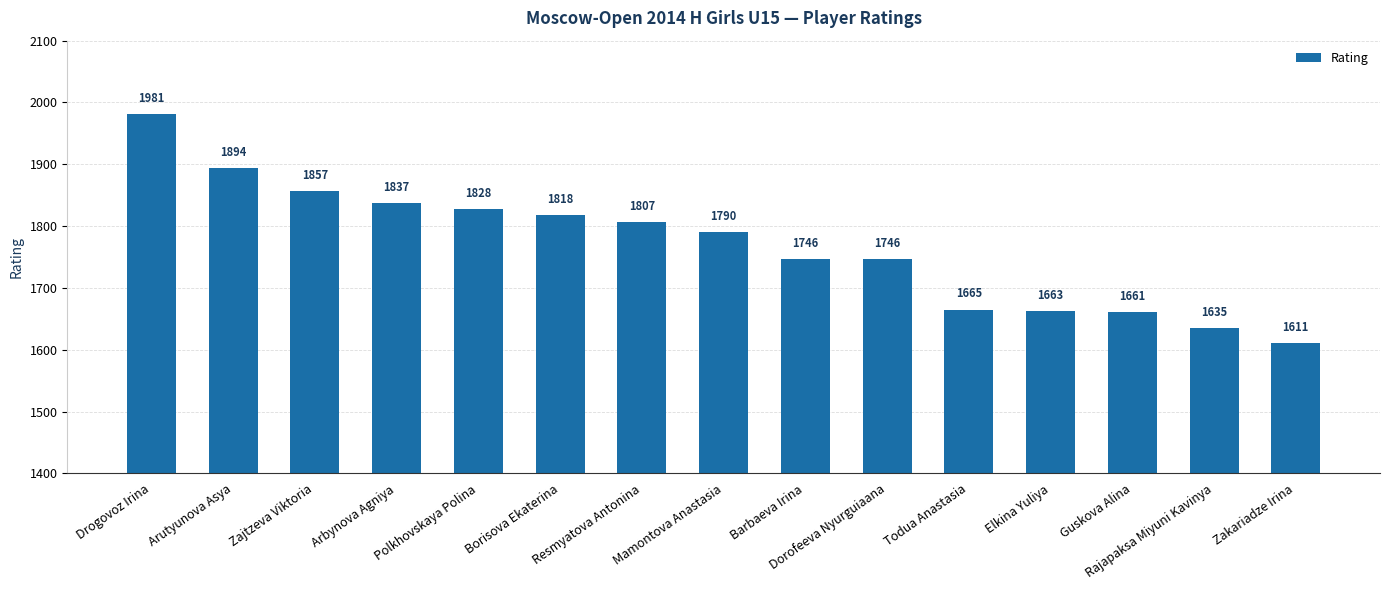

Reading left to right, list all the values displayed in this chart.

1981	1894	1857	1837	1828	1818	1807	1790	1746	1746	1665	1663	1661	1635	1611